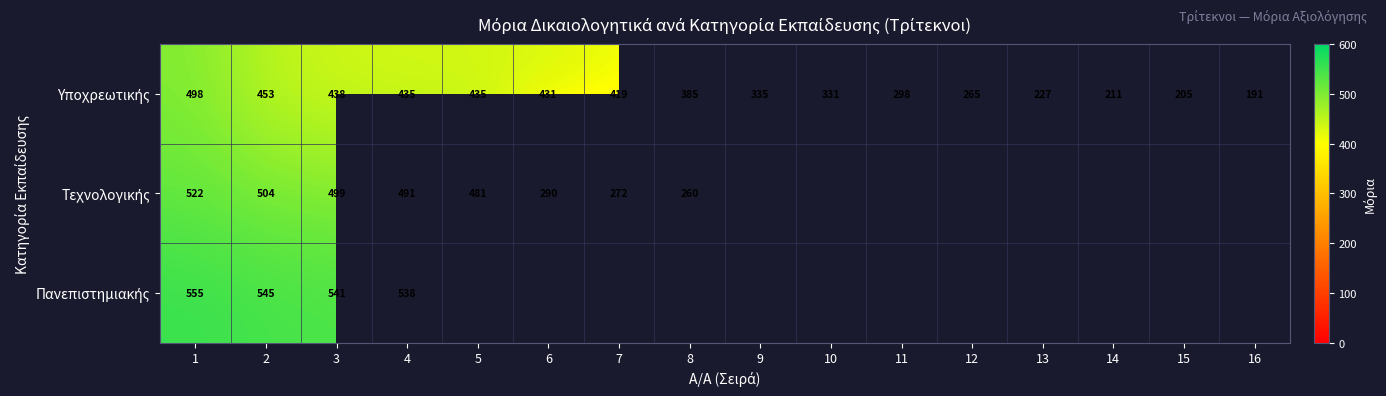

What is the difference between the highest and lowest values at 2?

92